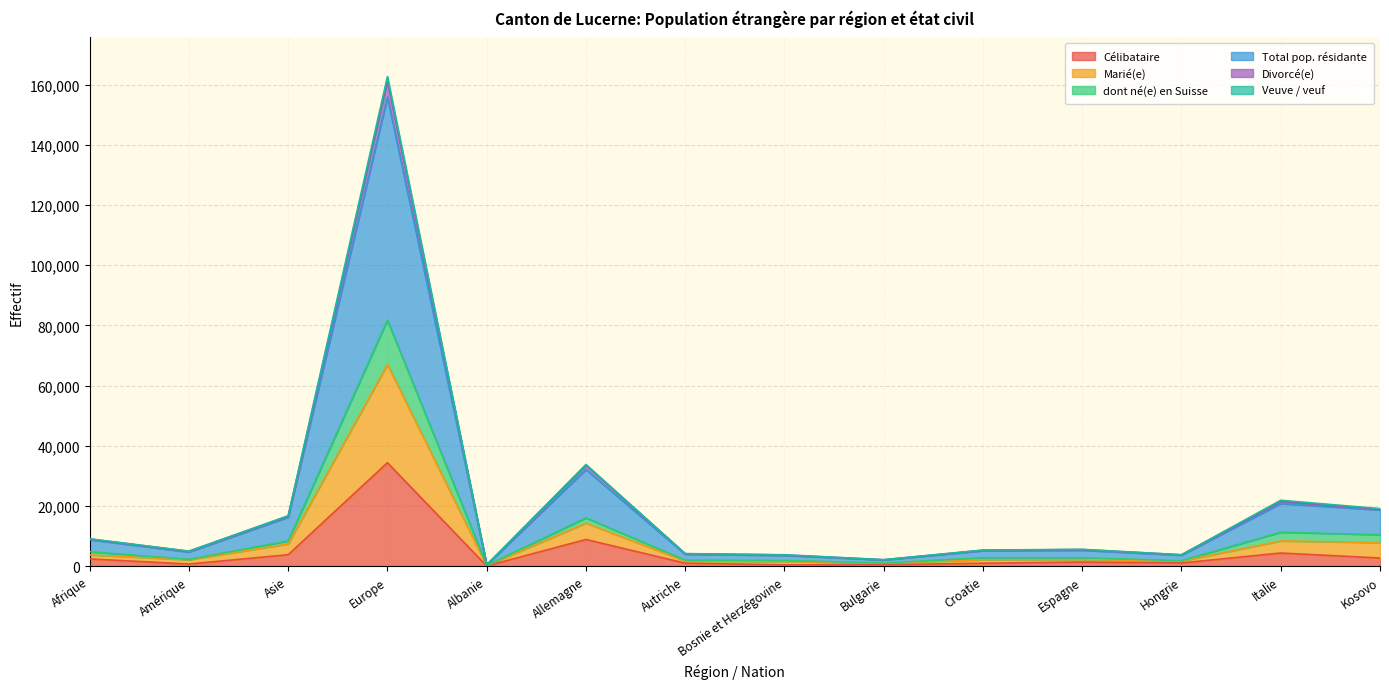

What is the label of the 3rd point from the right?

Hongrie